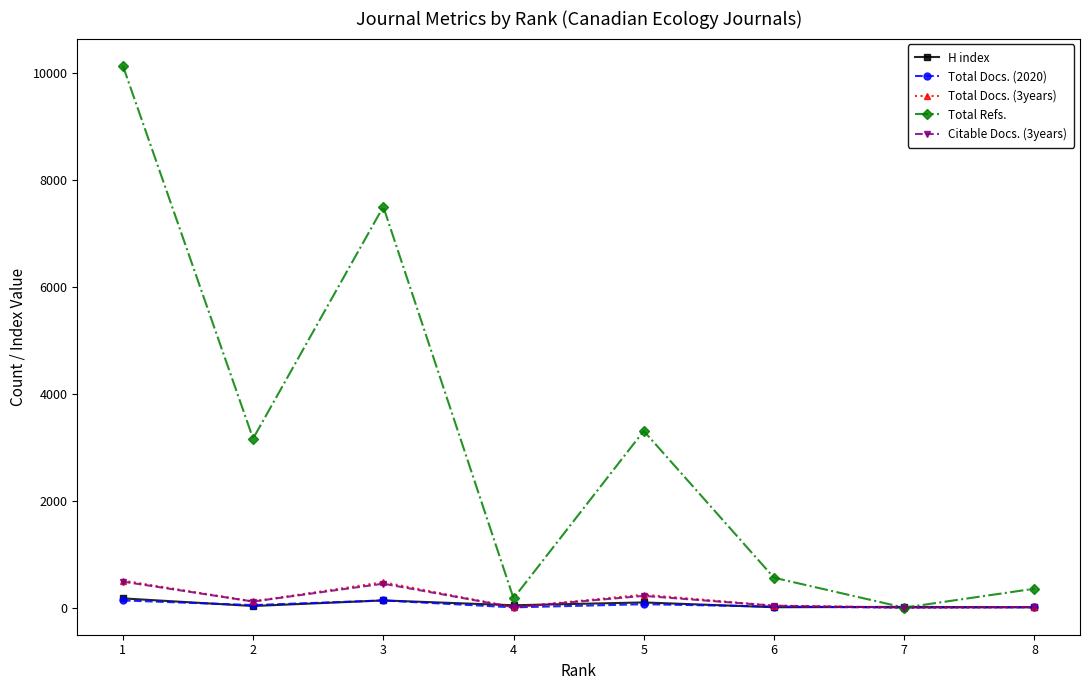

What is the sum of all Citable Docs. (3years) values?

1324